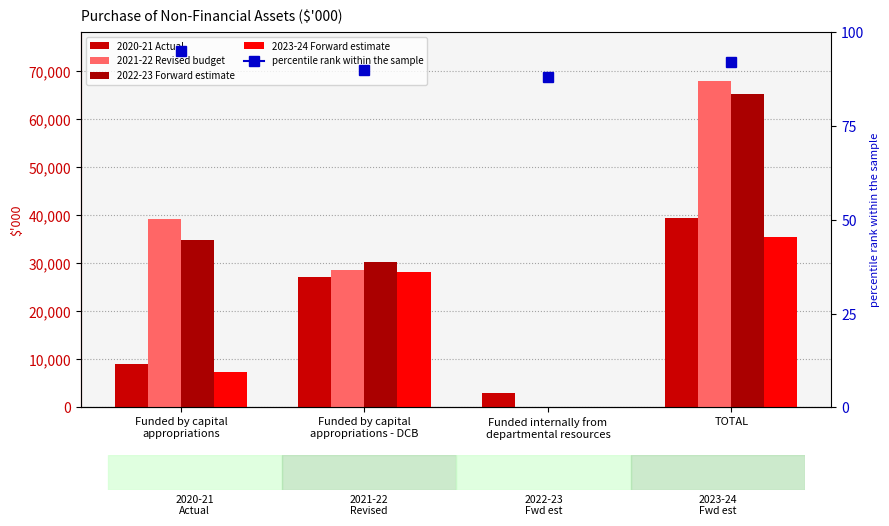

Reading right to left, extract all data points from this chart.

2020-21 Actual: TOTAL=39281	Funded internally from
departmental resources=3029	Funded by capital
appropriations - DCB=27179	Funded by capital
appropriations=9073
2021-22 Revised budget: TOTAL=67841	Funded internally from
departmental resources=0	Funded by capital
appropriations - DCB=28659	Funded by capital
appropriations=39182
2022-23 Forward estimate: TOTAL=65168	Funded internally from
departmental resources=0	Funded by capital
appropriations - DCB=30317	Funded by capital
appropriations=34851
2023-24 Forward estimate: TOTAL=35412	Funded internally from
departmental resources=0	Funded by capital
appropriations - DCB=28155	Funded by capital
appropriations=7257